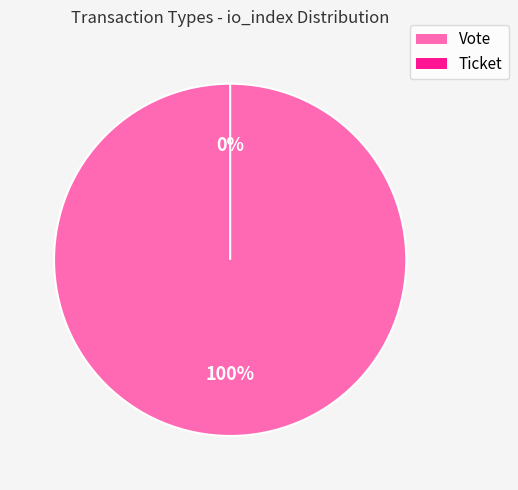

To the nearest percent, what is the combined percentage of Vote and Ticket?

100%